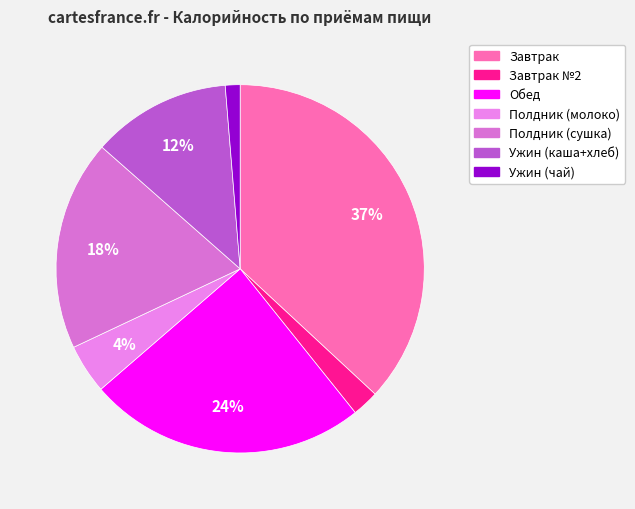

How many slices are in this pie chart?

7